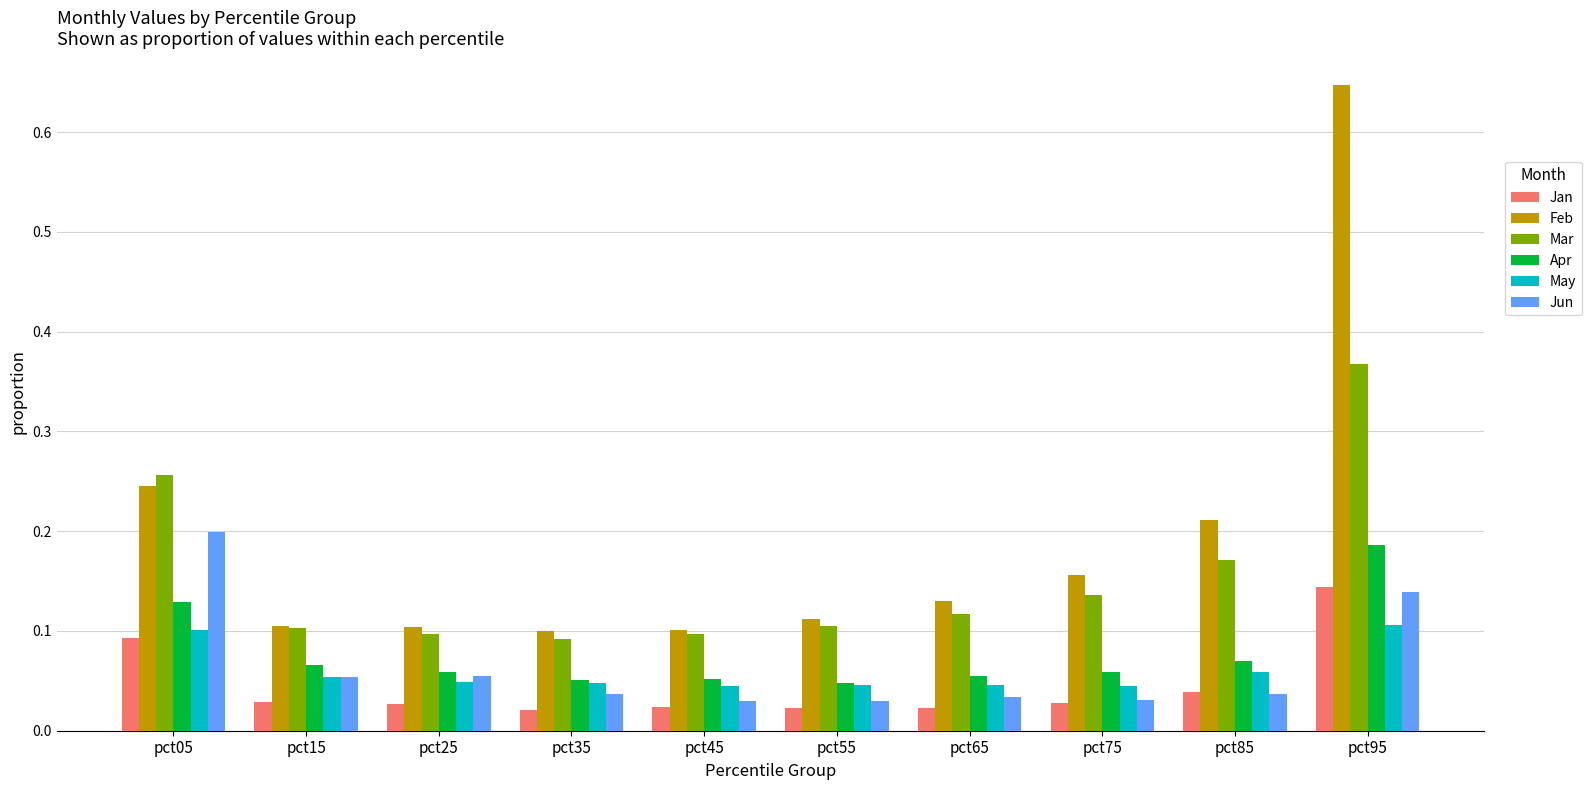

Between pct05 and pct35, which series saw the biggest shift?

Mar